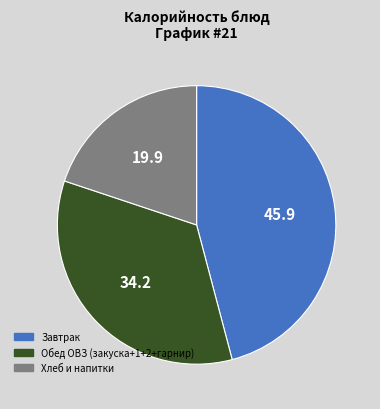

How many segments does this pie chart have?

3